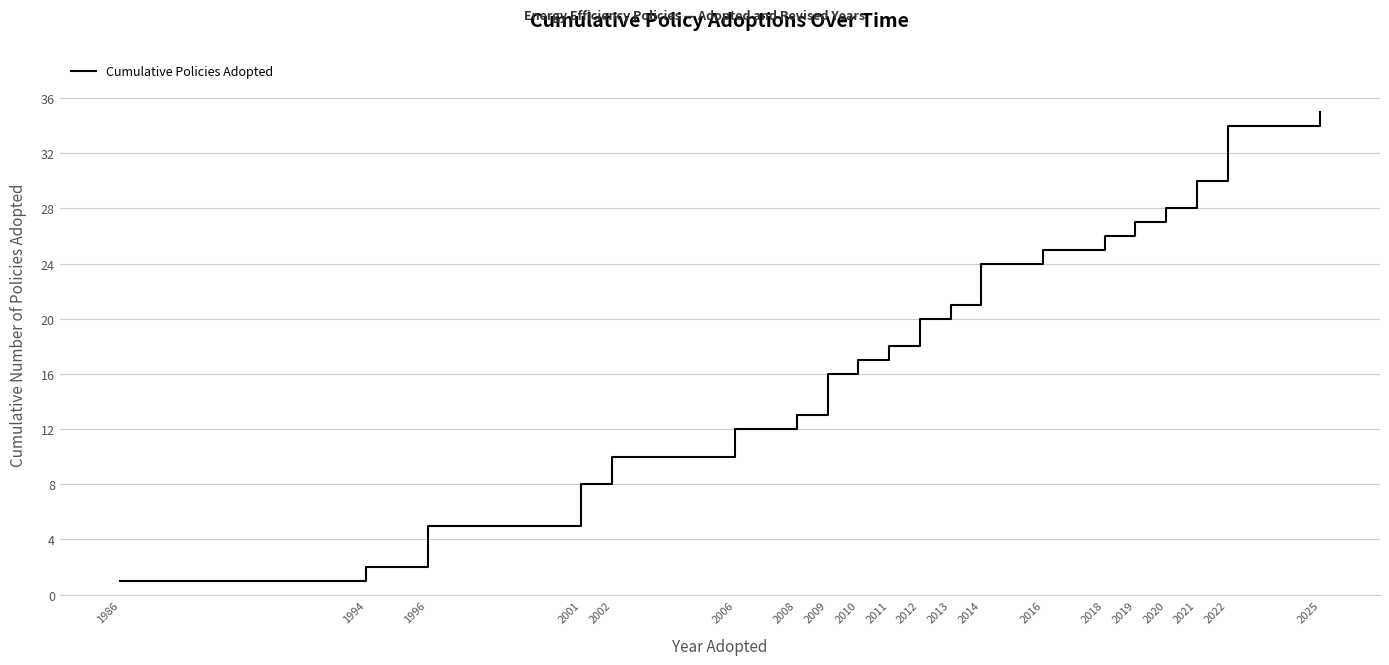

At which category does the chart reach its minimum across all series?

1986